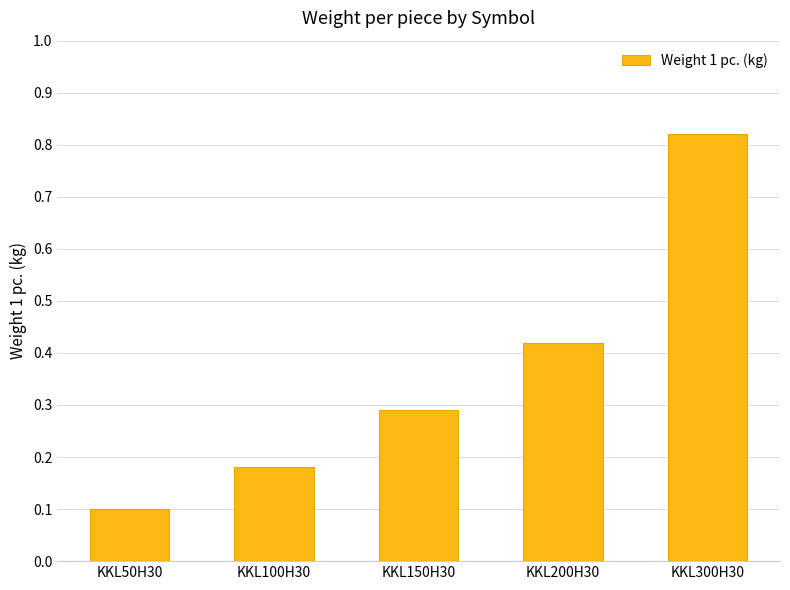

Which has a higher value, KKL50H30 or KKL200H30?

KKL200H30